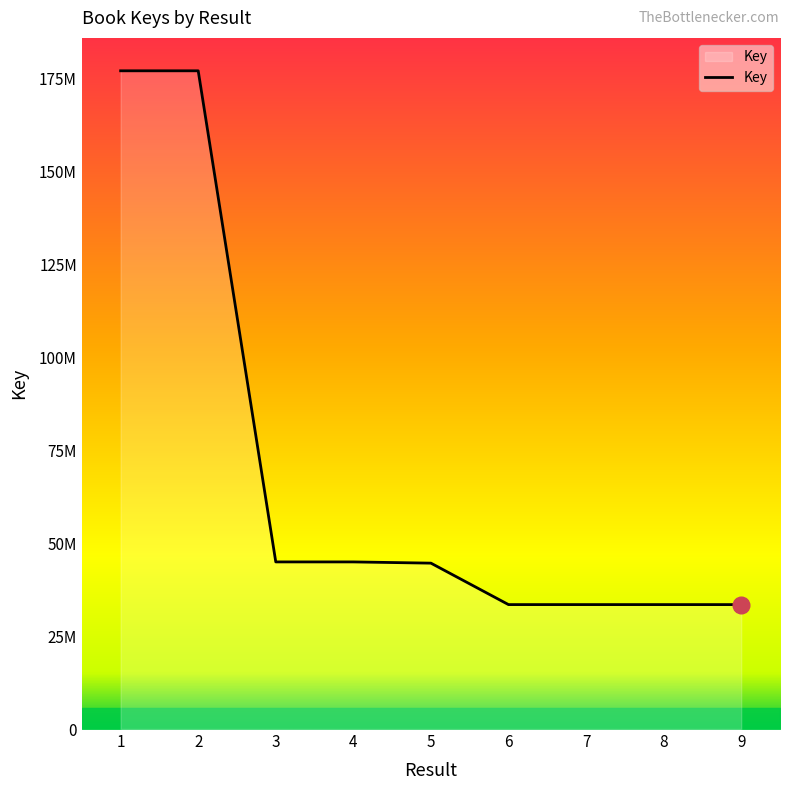

List the labels in order of value, largest first.

1, 2, 3, 4, 5, 6, 7, 8, 9